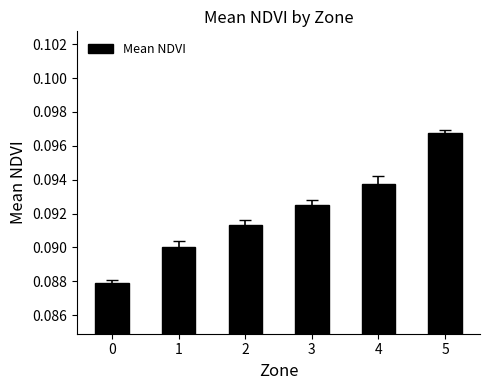

How many bars are there in total?

6